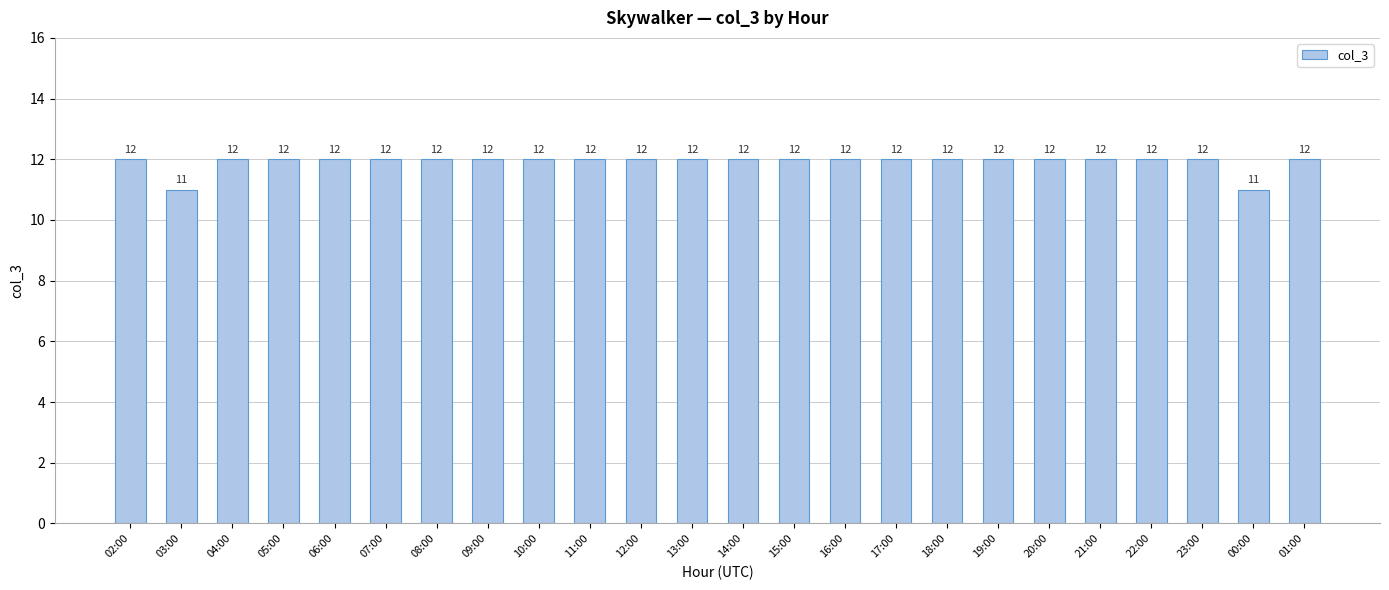

Reading left to right, extract all data points from this chart.

02:00=12	03:00=11	04:00=12	05:00=12	06:00=12	07:00=12	08:00=12	09:00=12	10:00=12	11:00=12	12:00=12	13:00=12	14:00=12	15:00=12	16:00=12	17:00=12	18:00=12	19:00=12	20:00=12	21:00=12	22:00=12	23:00=12	00:00=11	01:00=12